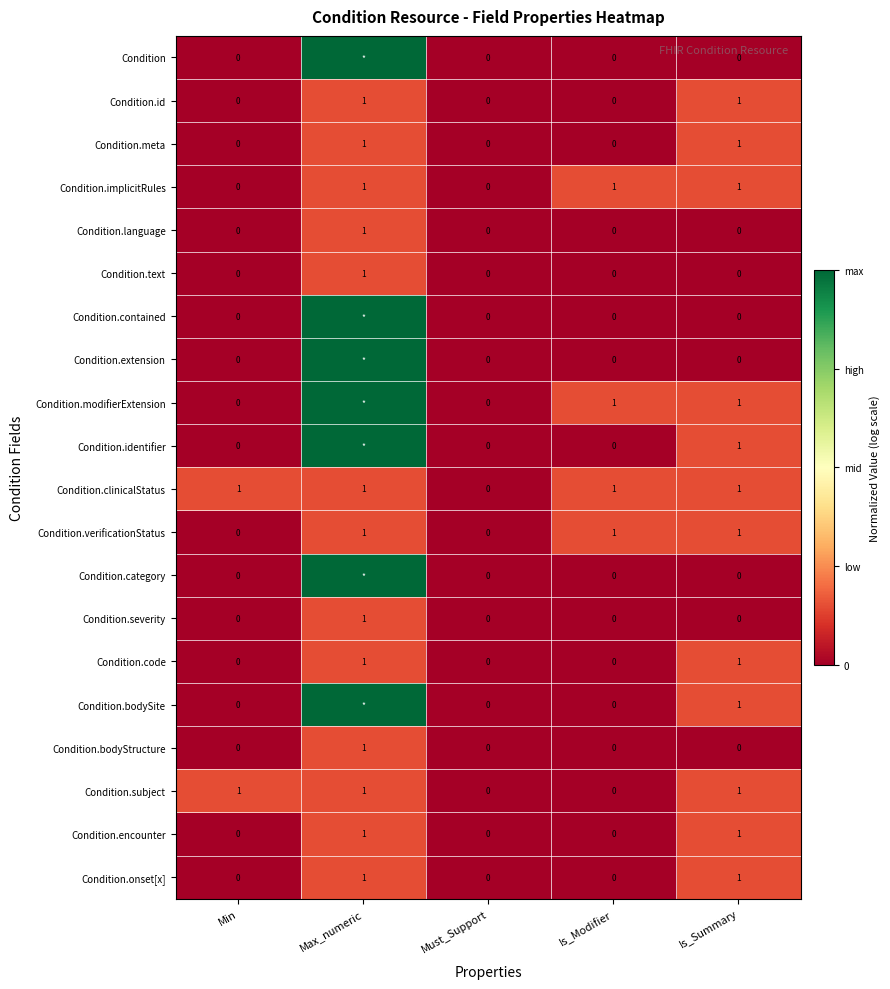

Is the value of Condition.bodyStructure at Max_numeric greater than the value of Condition.clinicalStatus at Must_Support?

Yes